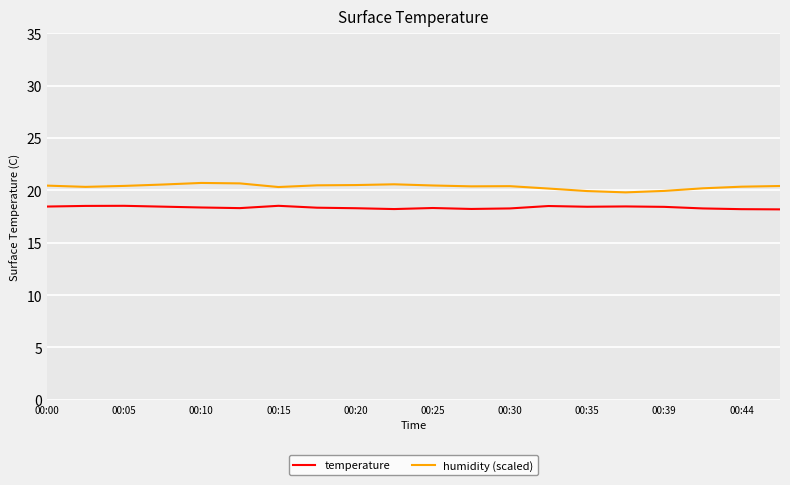

Rank the series by their average value, from lowest to highest.

temperature, humidity (scaled)